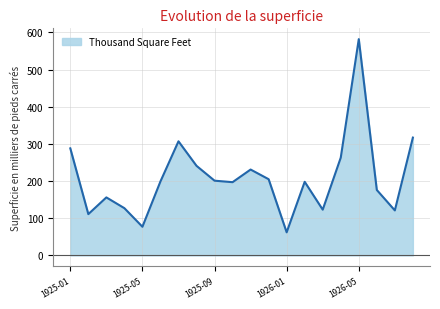

What is the difference between the maximum and minimum values?

520